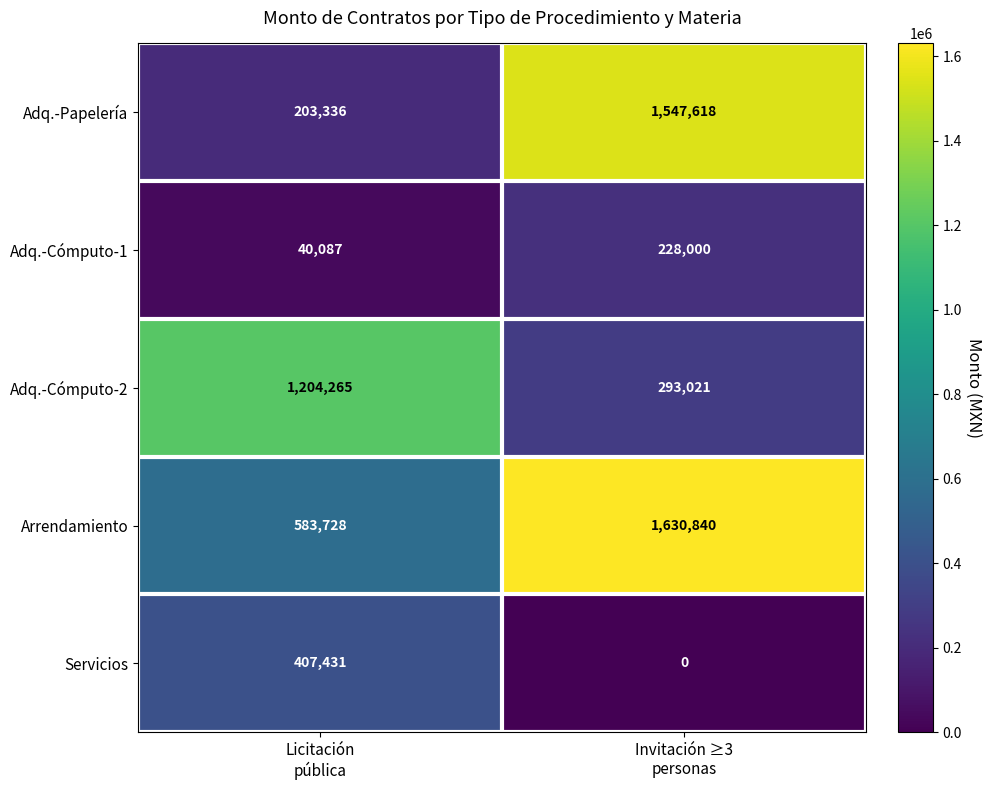

Which series has the largest range (max minus min)?

Adq.-Papelería